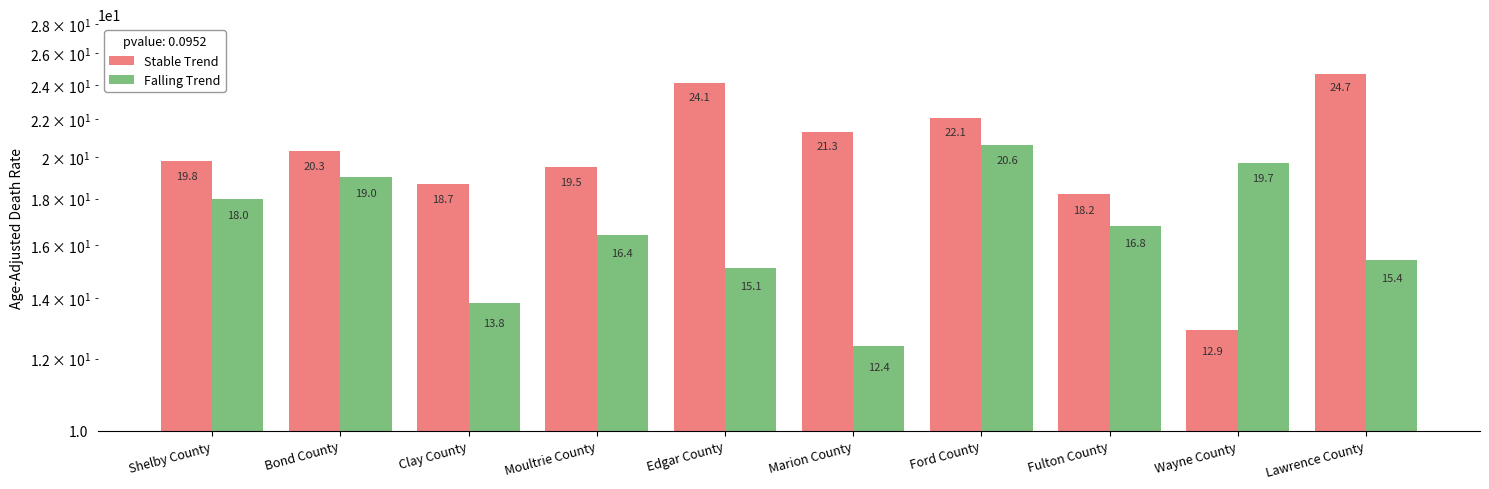

At Marion County, list the series in order from smallest to largest.

Falling Trend, Stable Trend